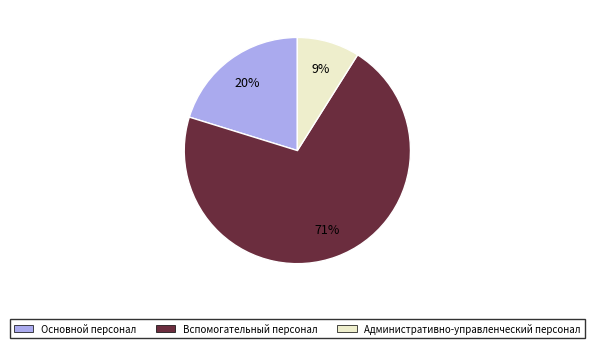

To the nearest percent, what portion does Основной персонал represent?

20%